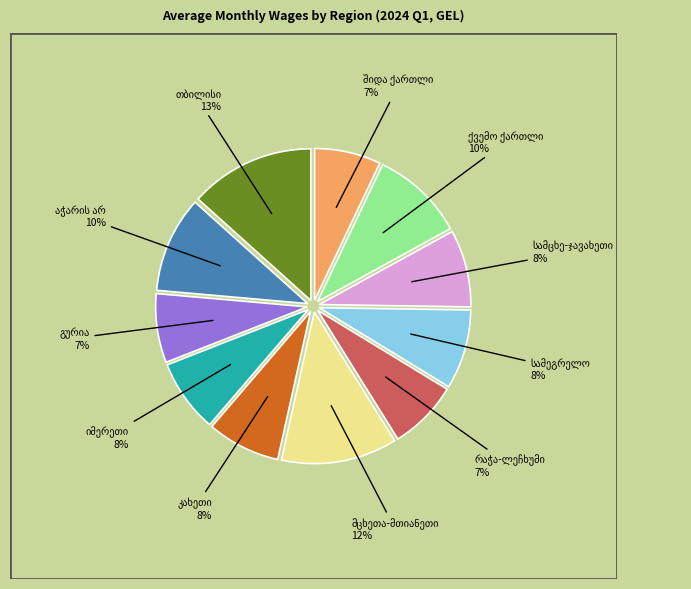

Does any single category account for the majority?

No